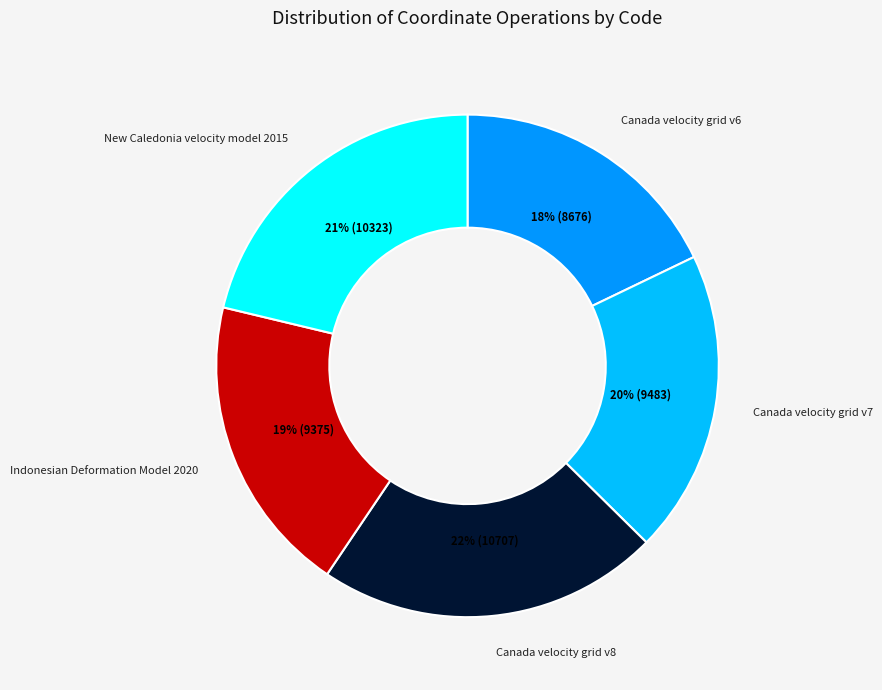

Is there a majority slice in this chart?

No